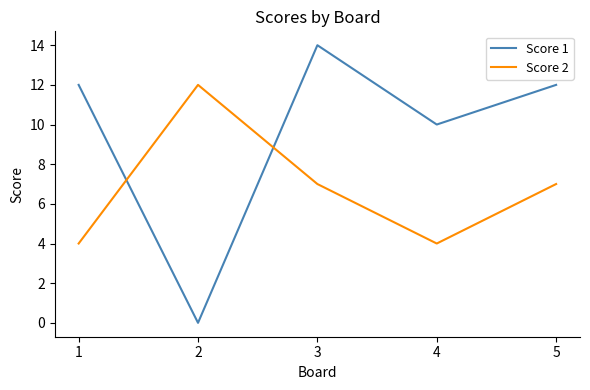

At how many categories does at least one series exceed 5?

5